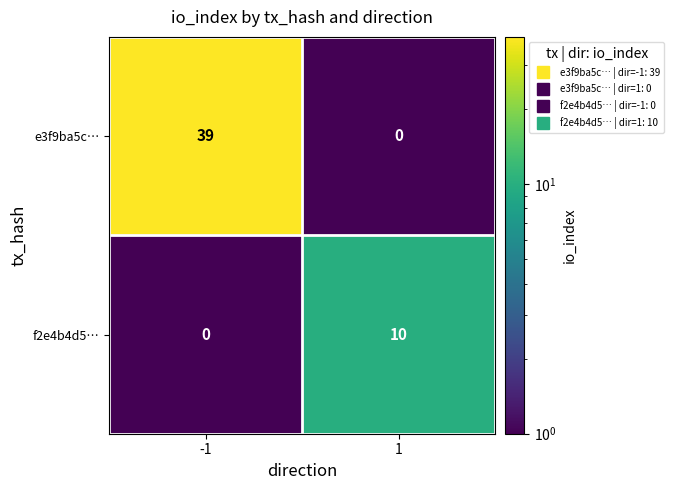

What is the total value across all series at 1?

10